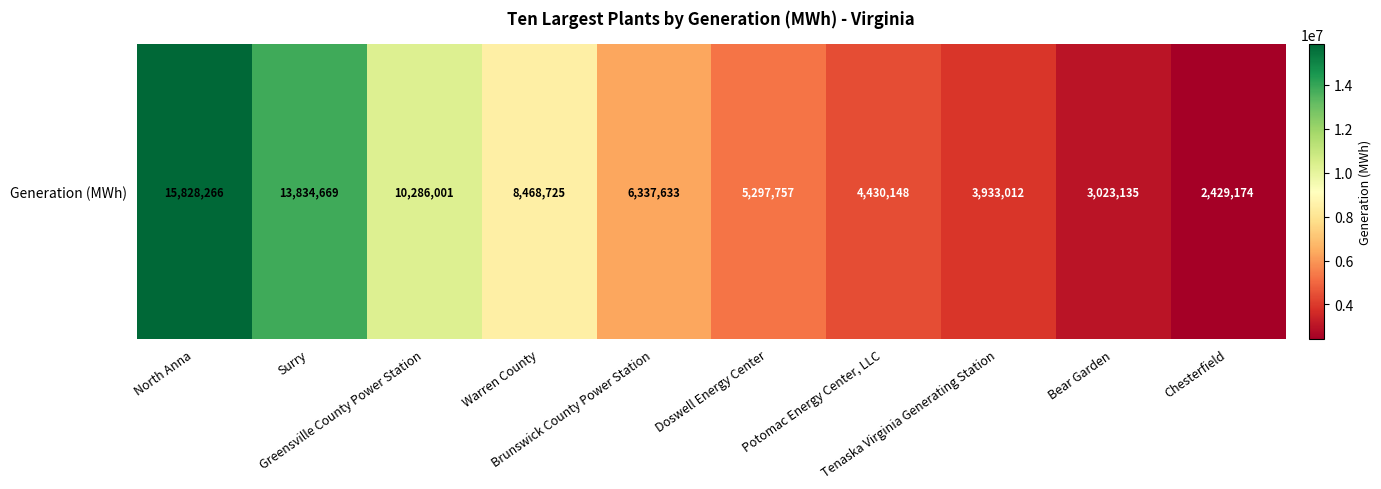

What is the approximate value at Bear Garden?

3023135